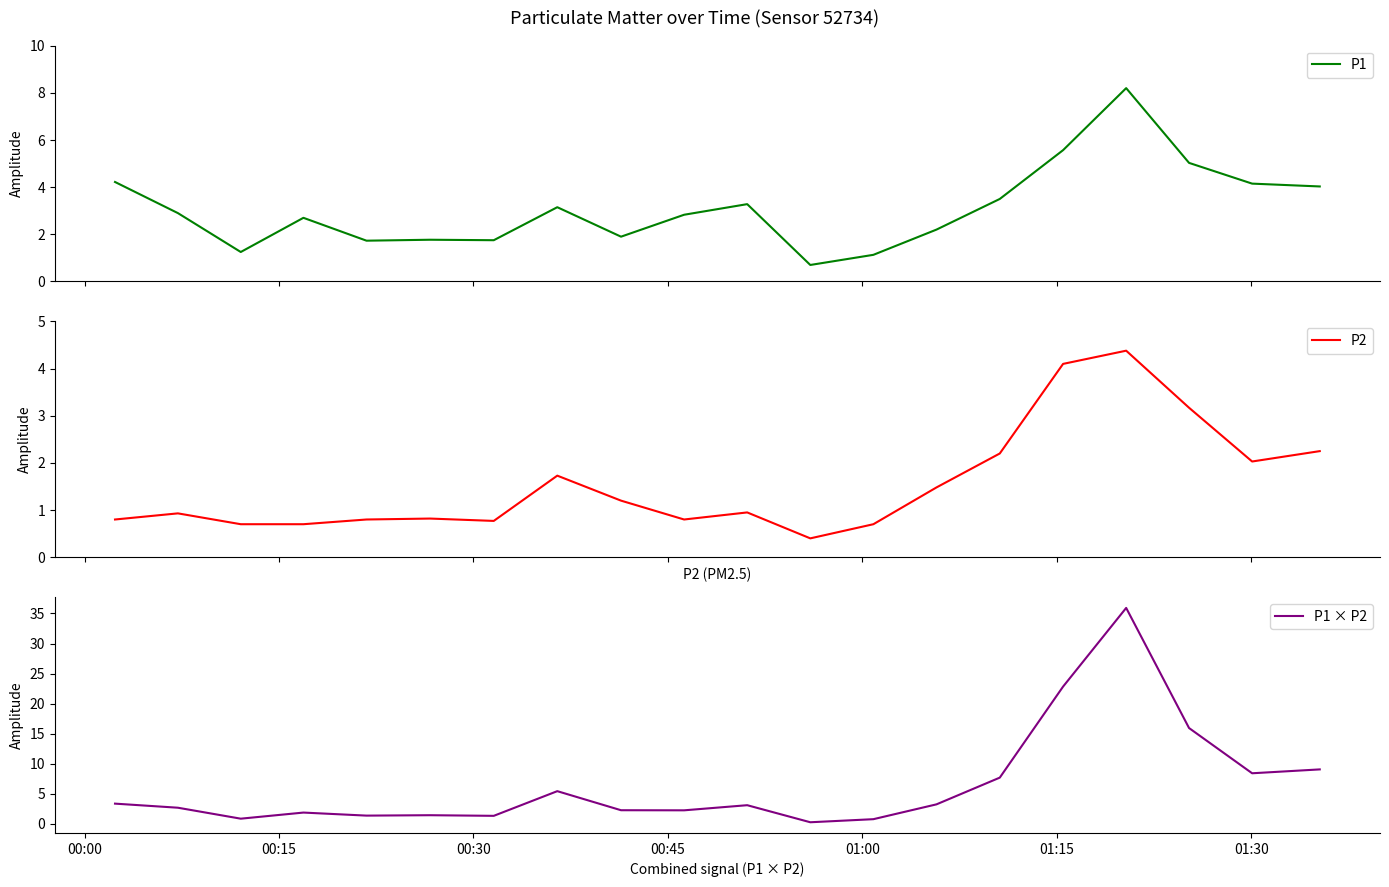

How many interior local peaks does the P1 series have?

5